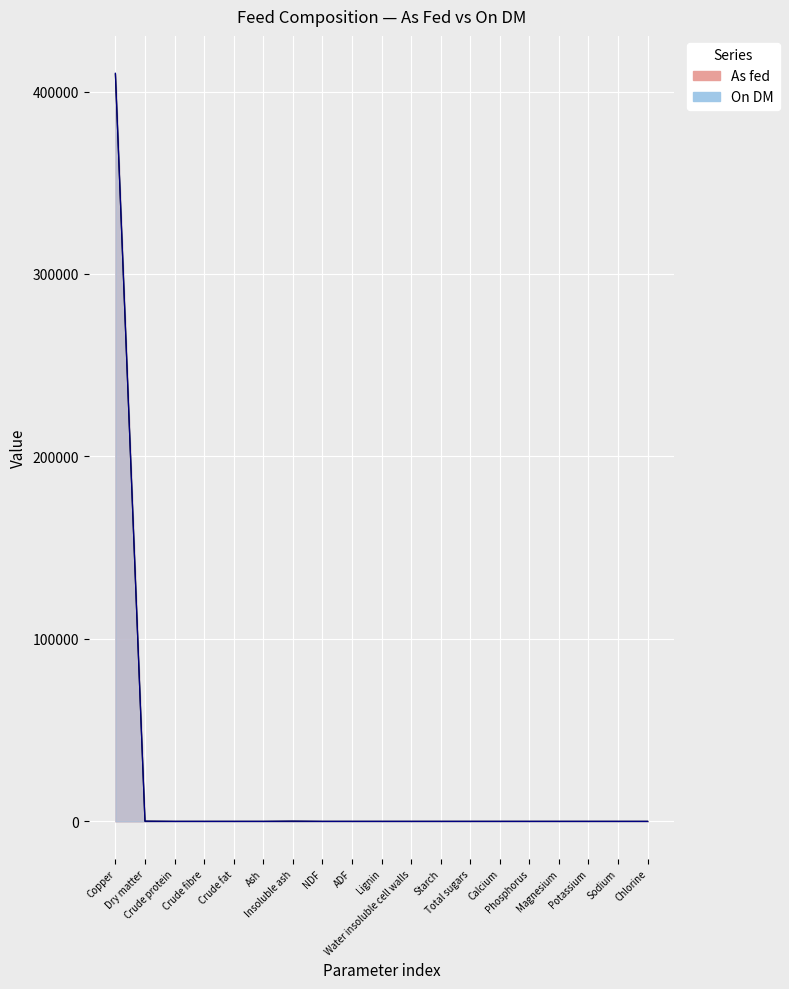

Is it true that As fed equals 153810.9 at NDF?

False